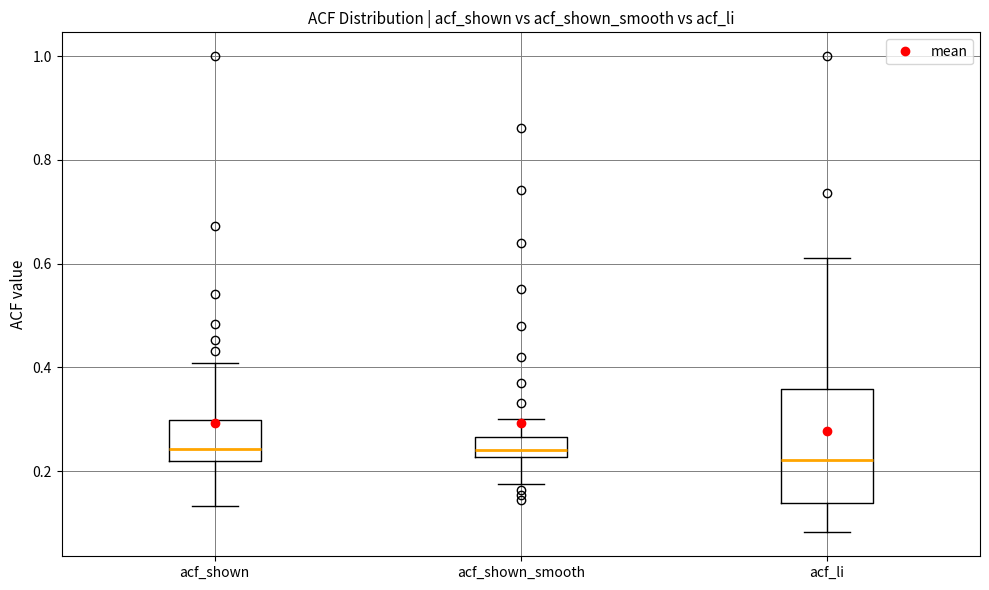

Reading left to right, transcribe this box plot: for each box, give where its median line is, the range the box spans, and where its two whiskers end, as read against the y-axis. The values are not printed on the chart, so give them approximately, as read against the axis.

acf_shown: median 0.24, box 0.22 to 0.30, whiskers 0.14 to 0.40
acf_shown_smooth: median 0.24, box 0.22 to 0.26, whiskers 0.18 to 0.30
acf_li: median 0.22, box 0.14 to 0.36, whiskers 0.08 to 0.62